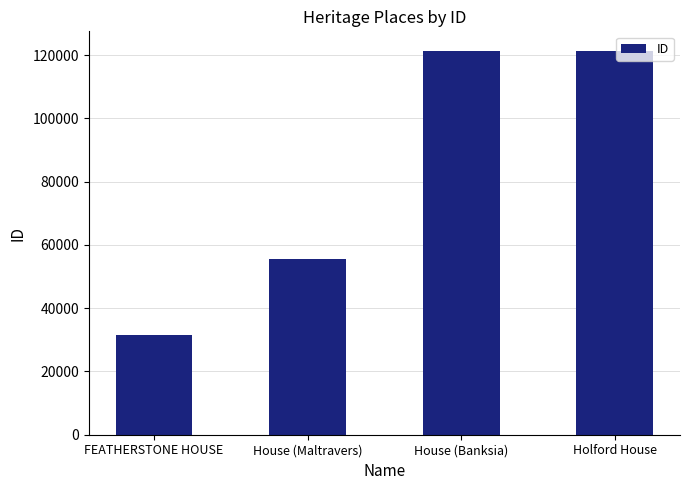

What is the difference between the second highest and minimum values?

90022